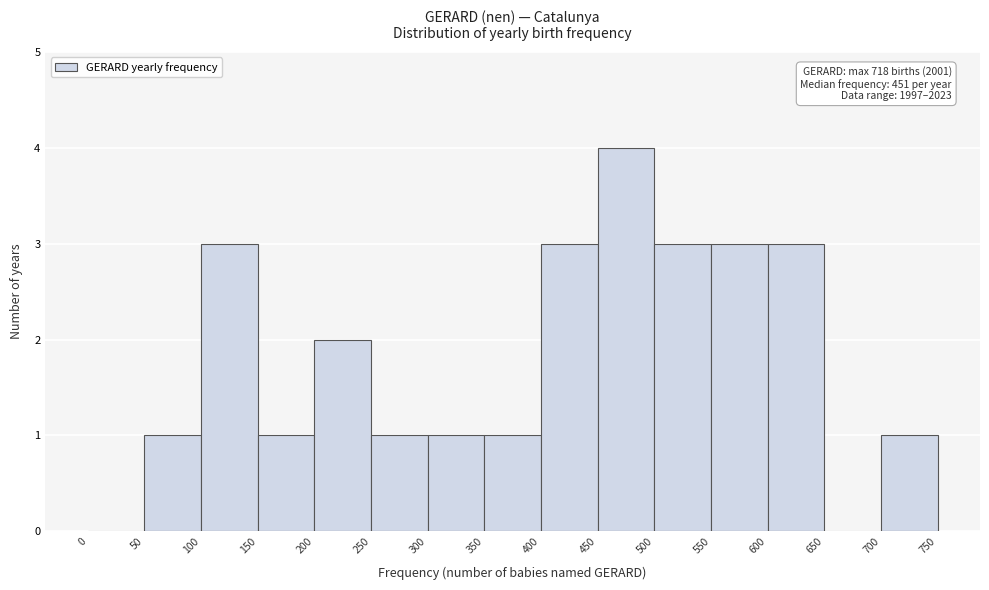

Over which range of the x-axis is the bar tallest?

450 to 500